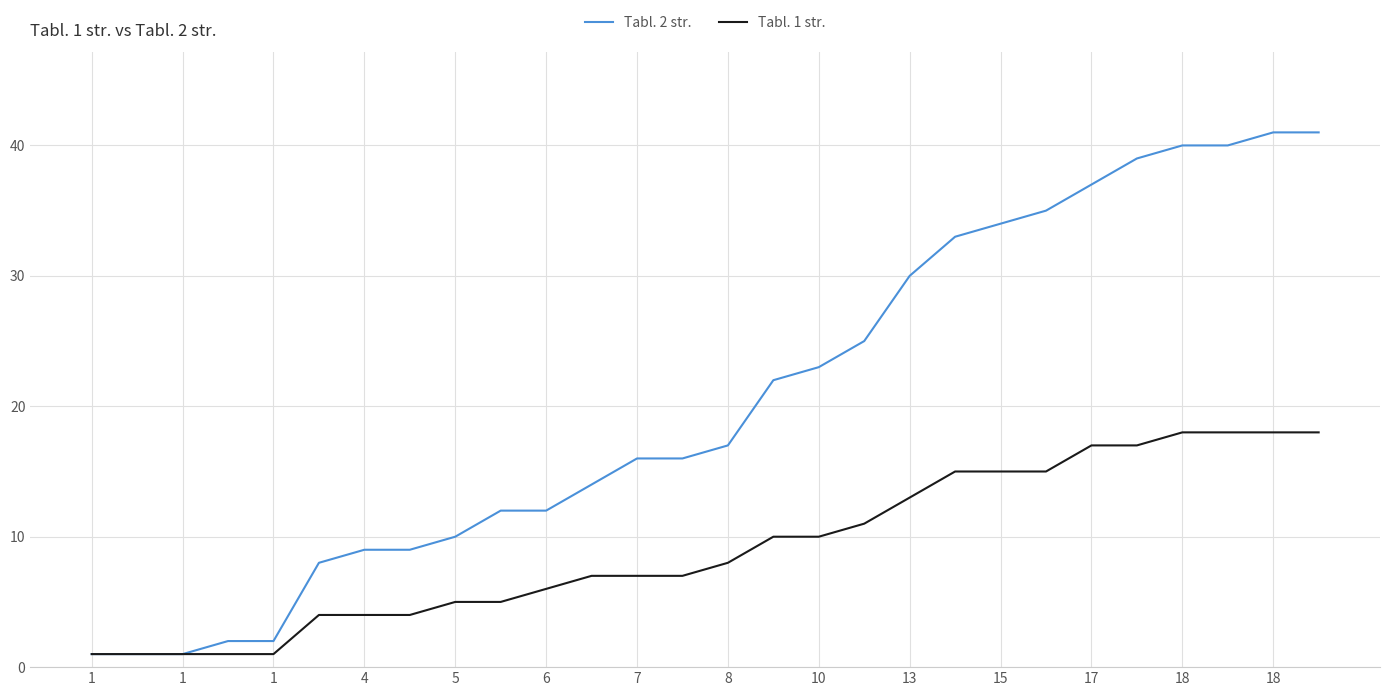

Rank the series by their maximum value, from highest to lowest.

Tabl. 2 str., Tabl. 1 str.